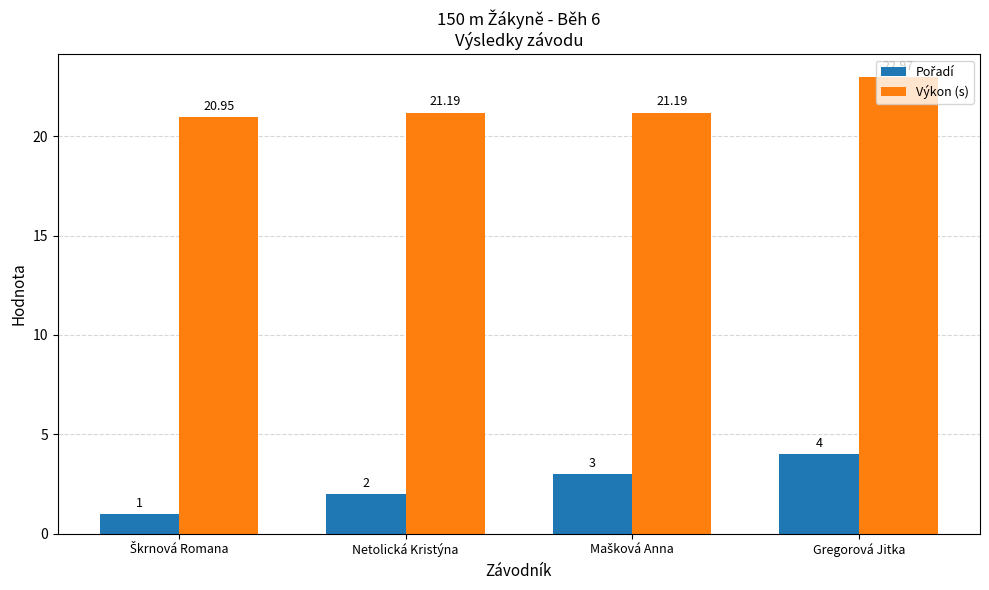

At which category is the sum across all series the highest?

Gregorová Jitka